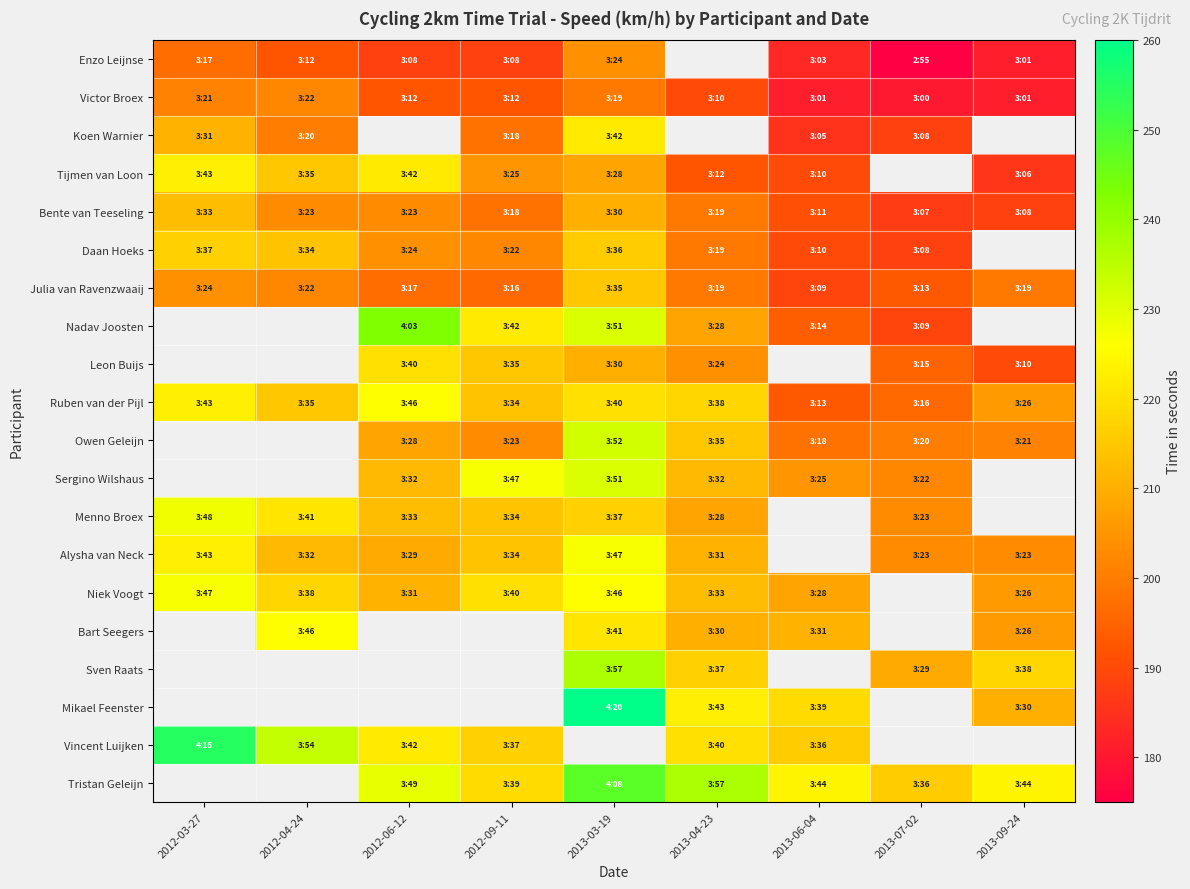

How many values in Bart Seegers are above zero?

5